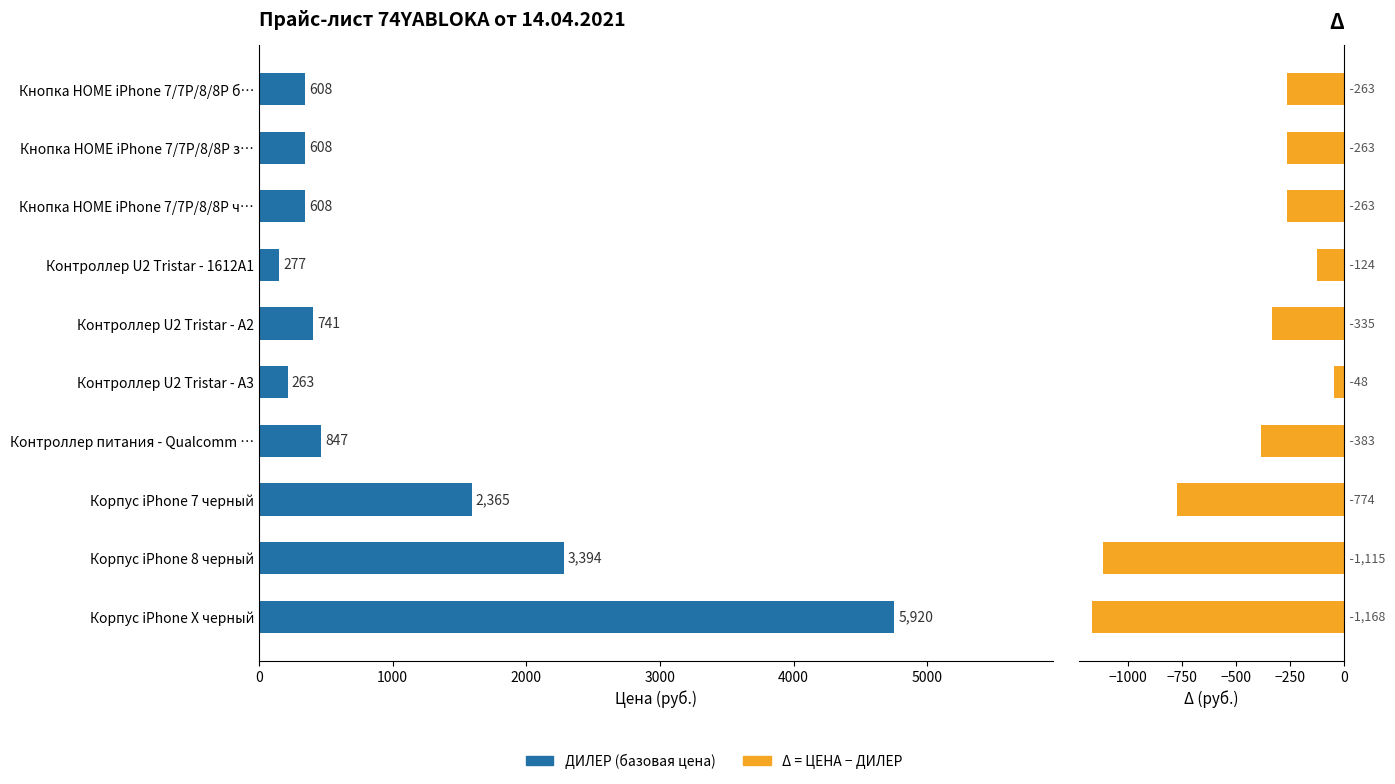

Rank the series by their average value, from highest to lowest.

ДИЛЕР, Δ (ЦЕНА−ДИЛЕР)